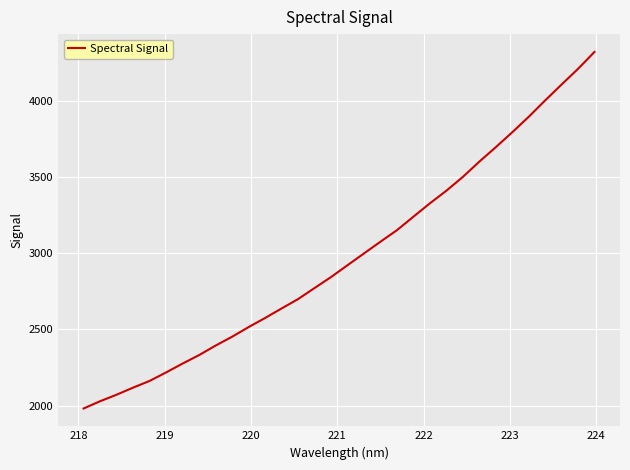

What is the difference between the maximum and minimum values?

2339.3